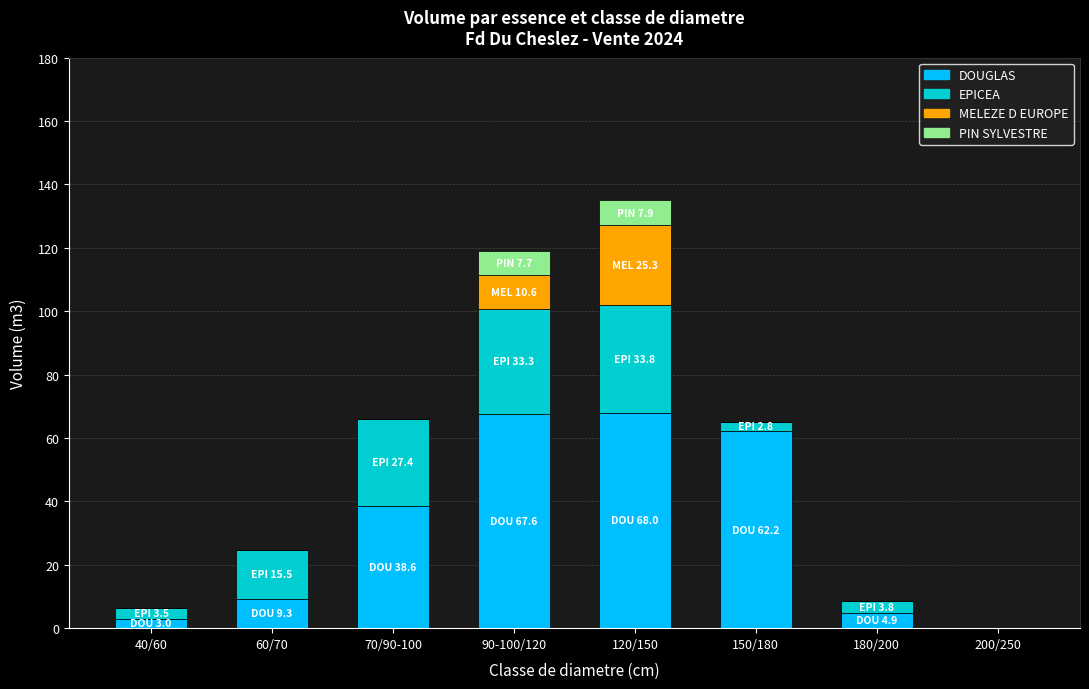

The DOUGLAS series shows 62.2 at 150/180. True or false?

True